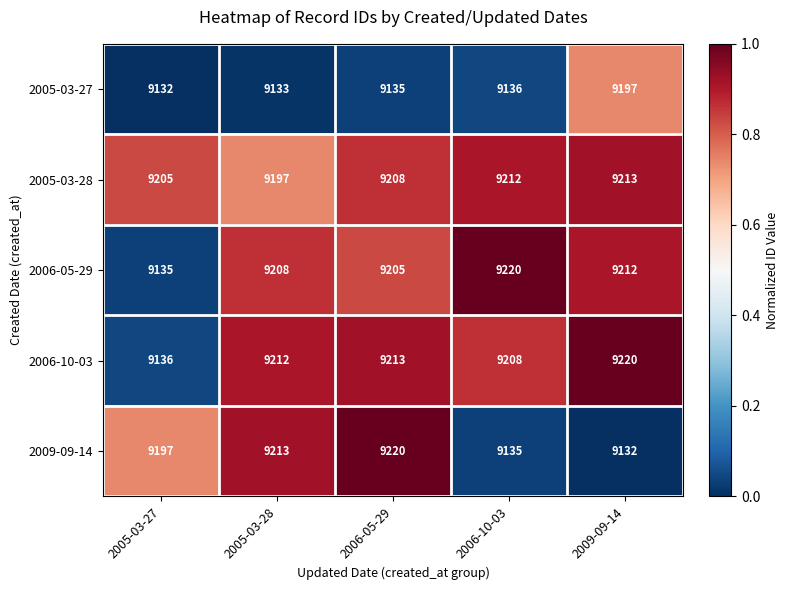

Where is 2005-03-27 nearest to the value 9164?

2006-10-03